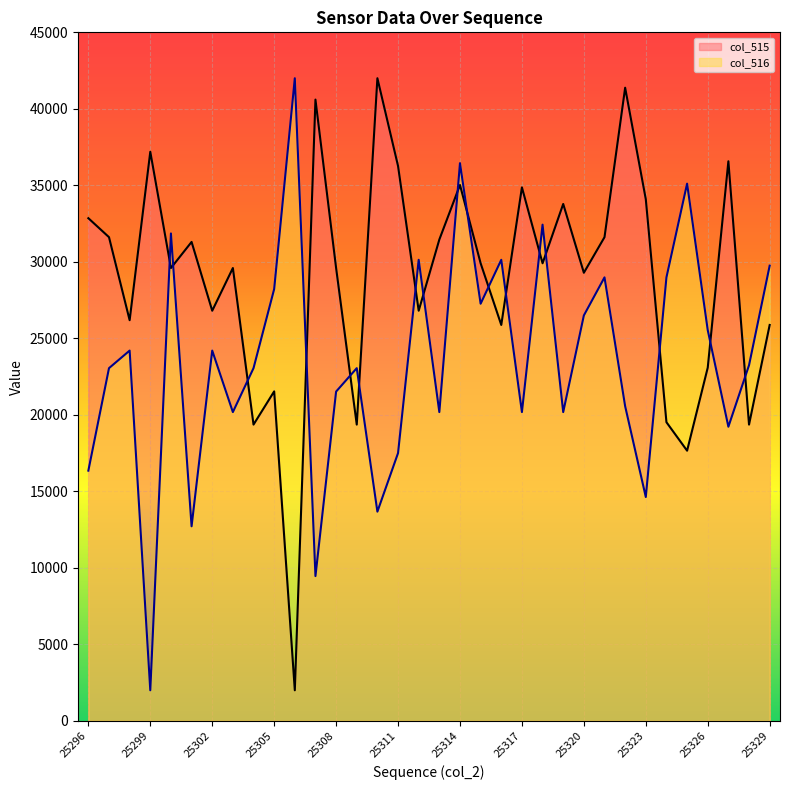

What is the difference between the second highest and minimum values in the col_515 series?

39379.8